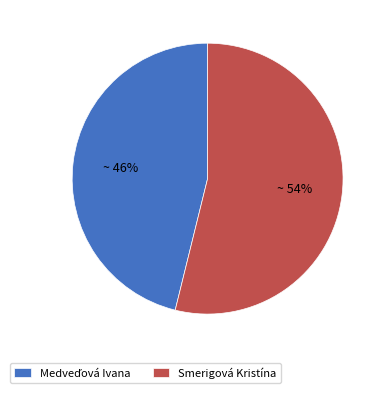

Which slice is the largest?

Smerigová Kristína